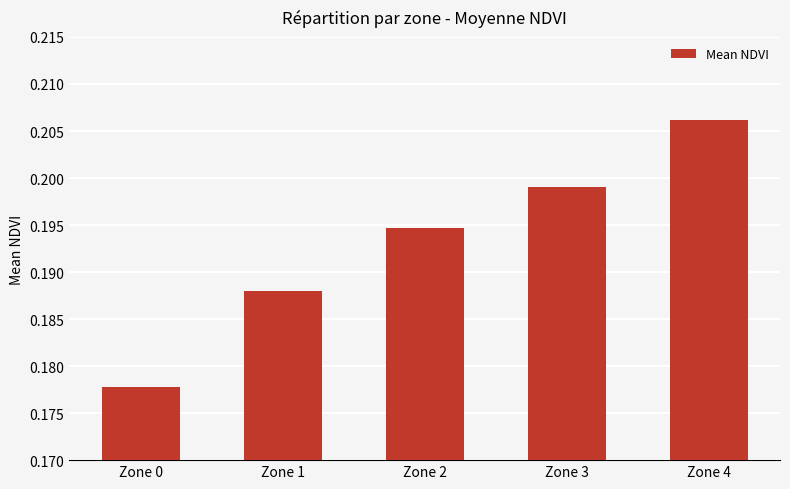

Between Zone 1 and Zone 4, which is larger?

Zone 4